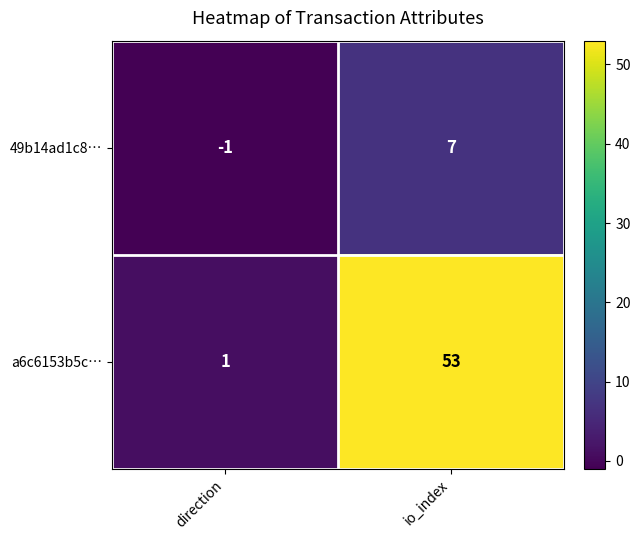

Is the value of 49b14ad1c8… at io_index greater than the value of a6c6153b5c… at io_index?

No